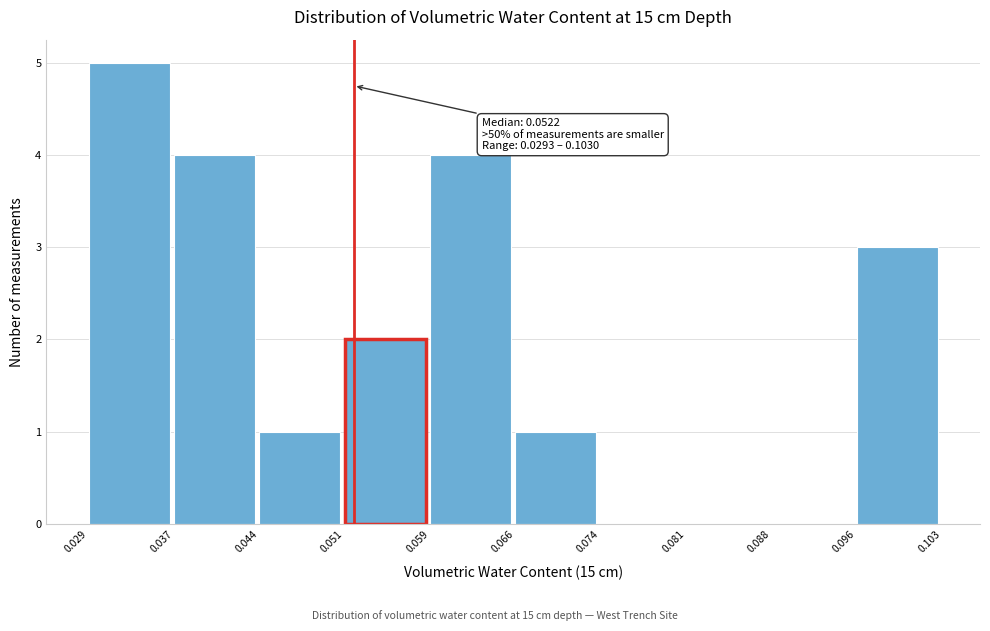

Over which range of the x-axis is the bar tallest?

0.029 to 0.037